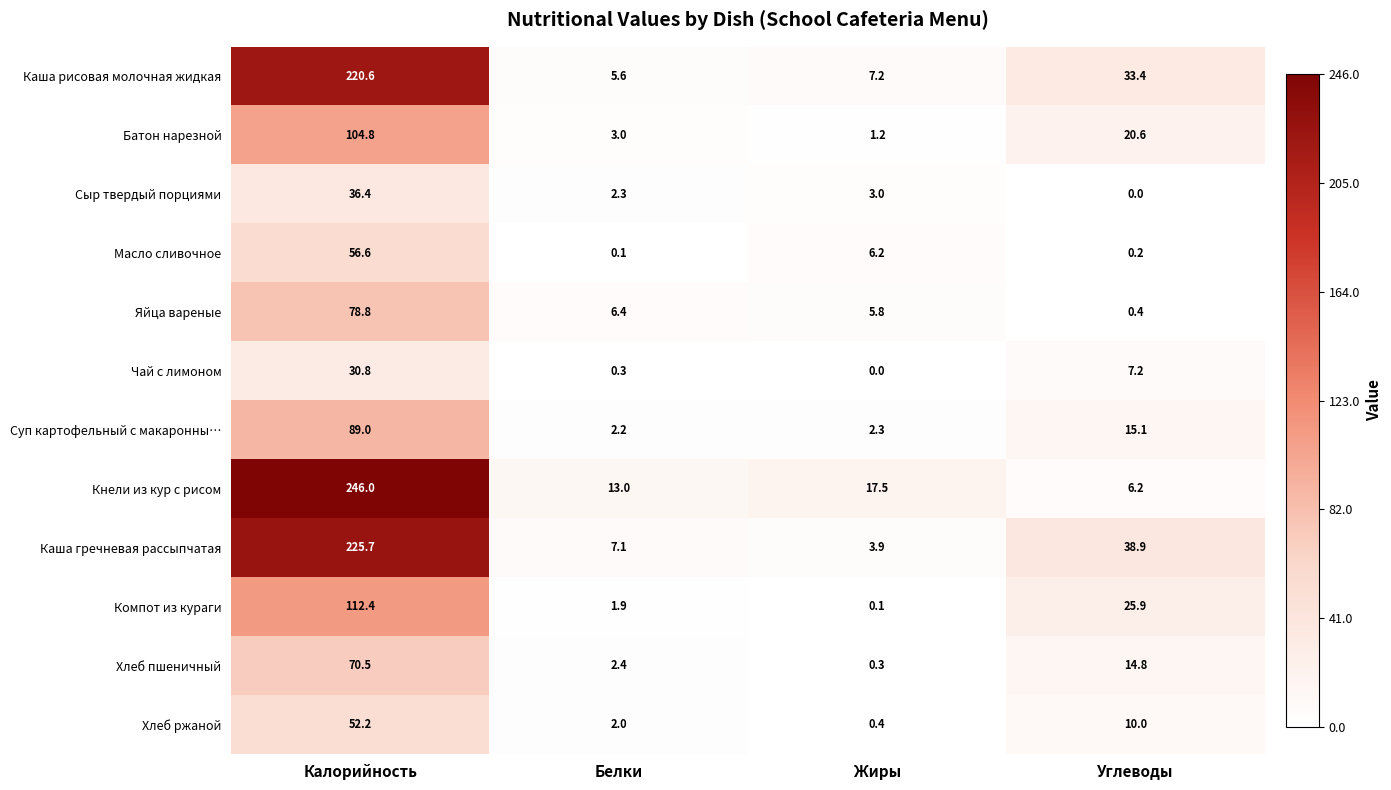

What is the maximum value shown in the chart?

246.0